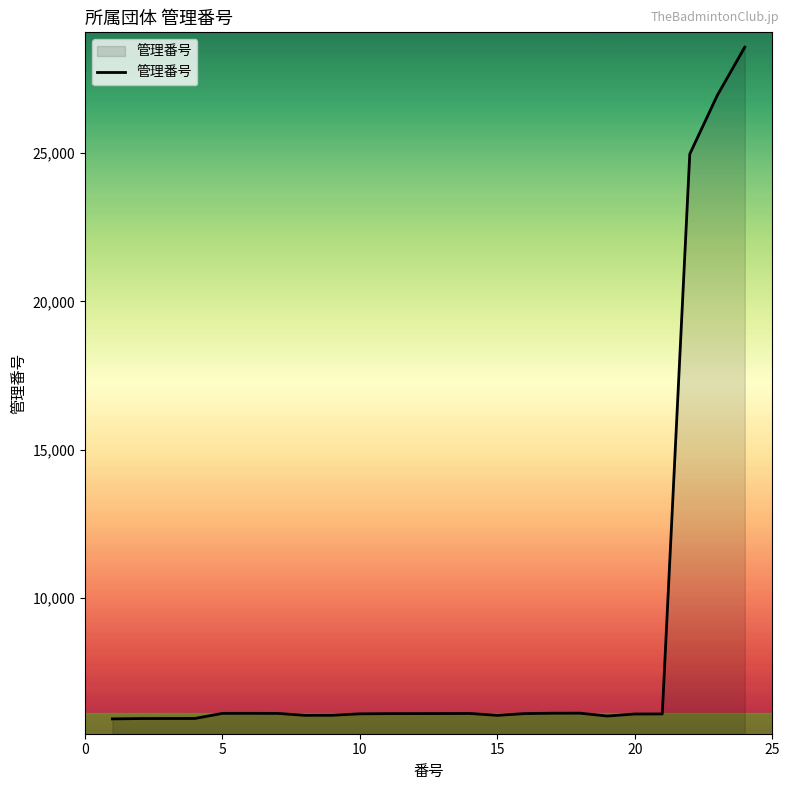

What is the greatest value displayed?

28568